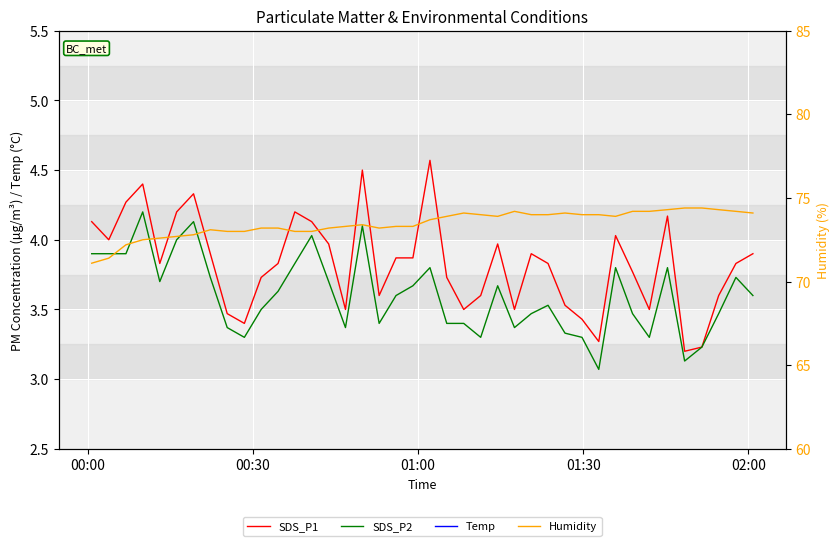

What is the value of the Temp point at the 7th from the left?

8.6